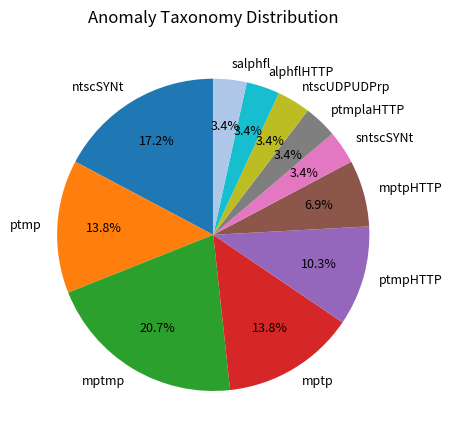

How much of the chart is everything except ptmpHTTP?

89.7%